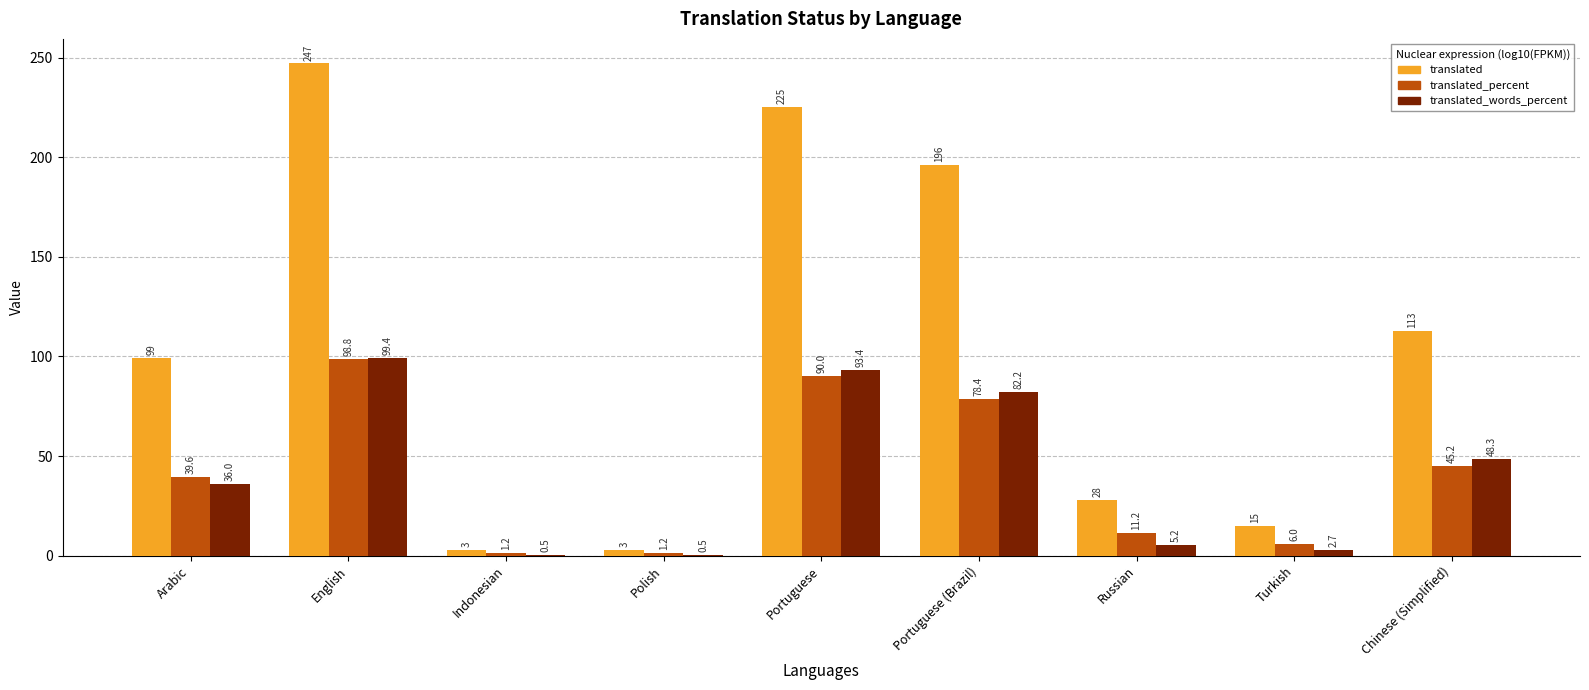

Which category has the highest value across all series?

English